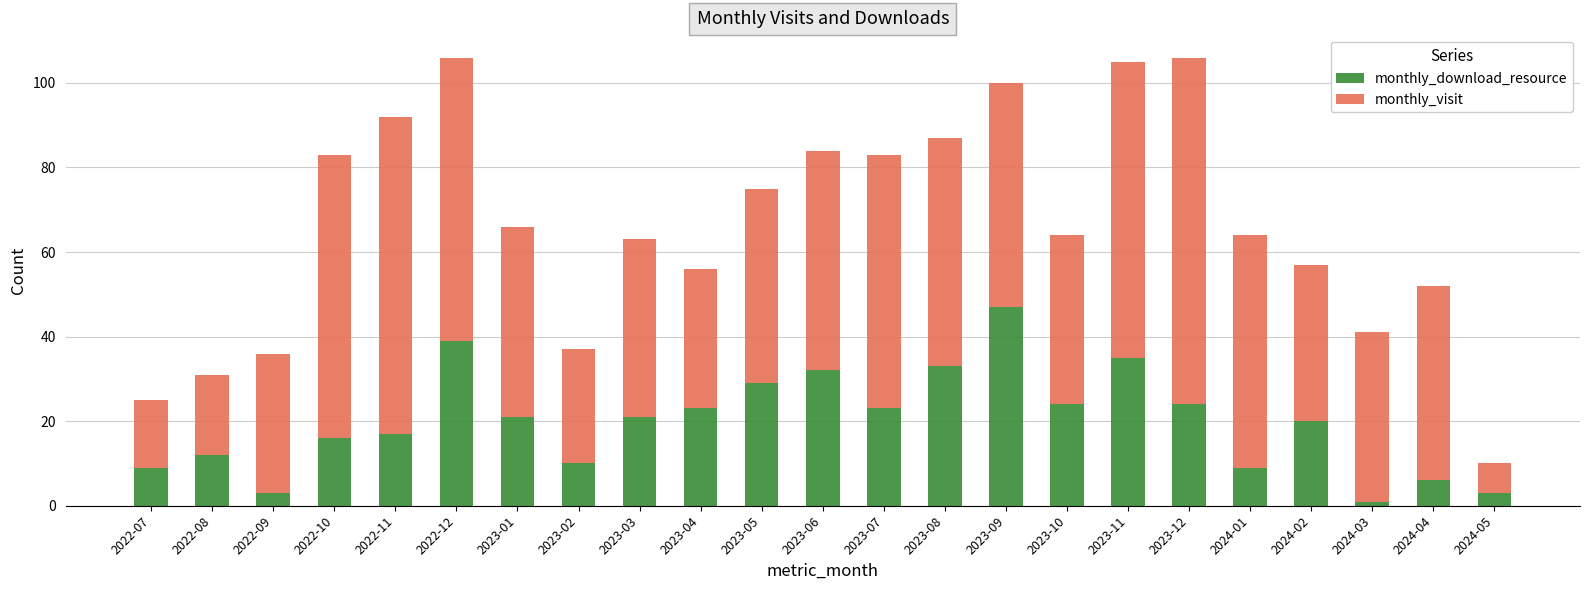

What is the difference between the maximum and minimum values in the monthly_download_resource series?

46